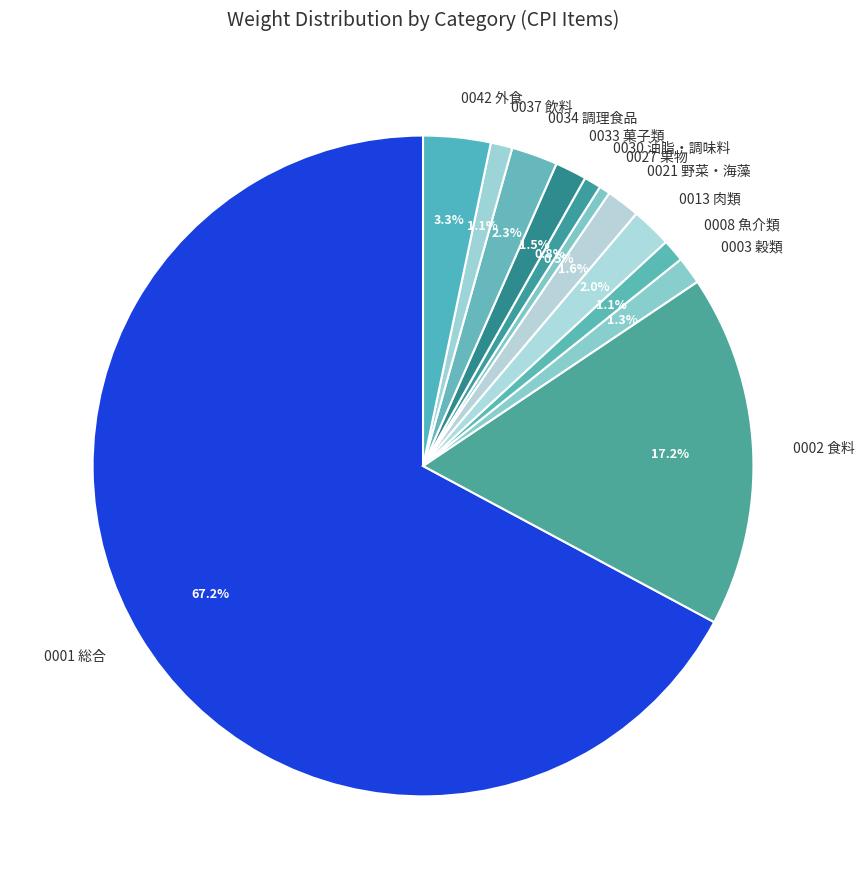

To the nearest percent, what is the combined percentage of 0027 果物 and 0001 総合?

68%